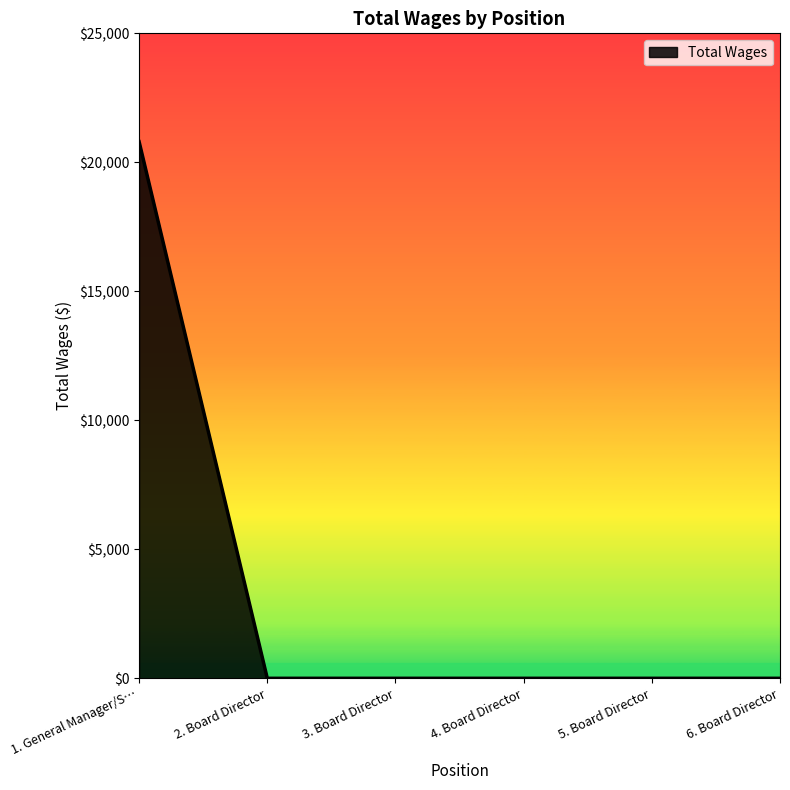

Is it true that the value at 3. Board Director is 0?

True